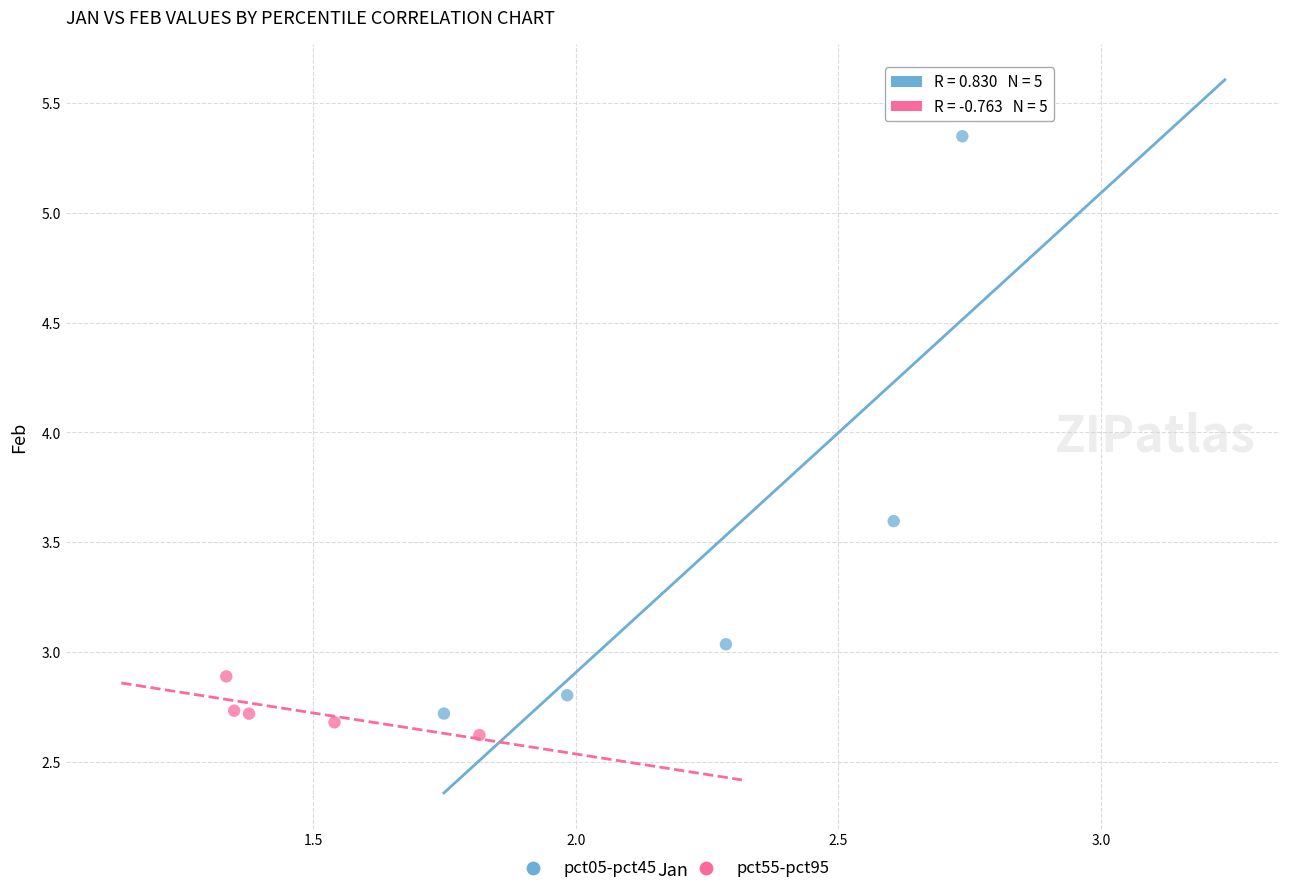

Which series has the largest Y range (max minus min)?

pct05-pct45